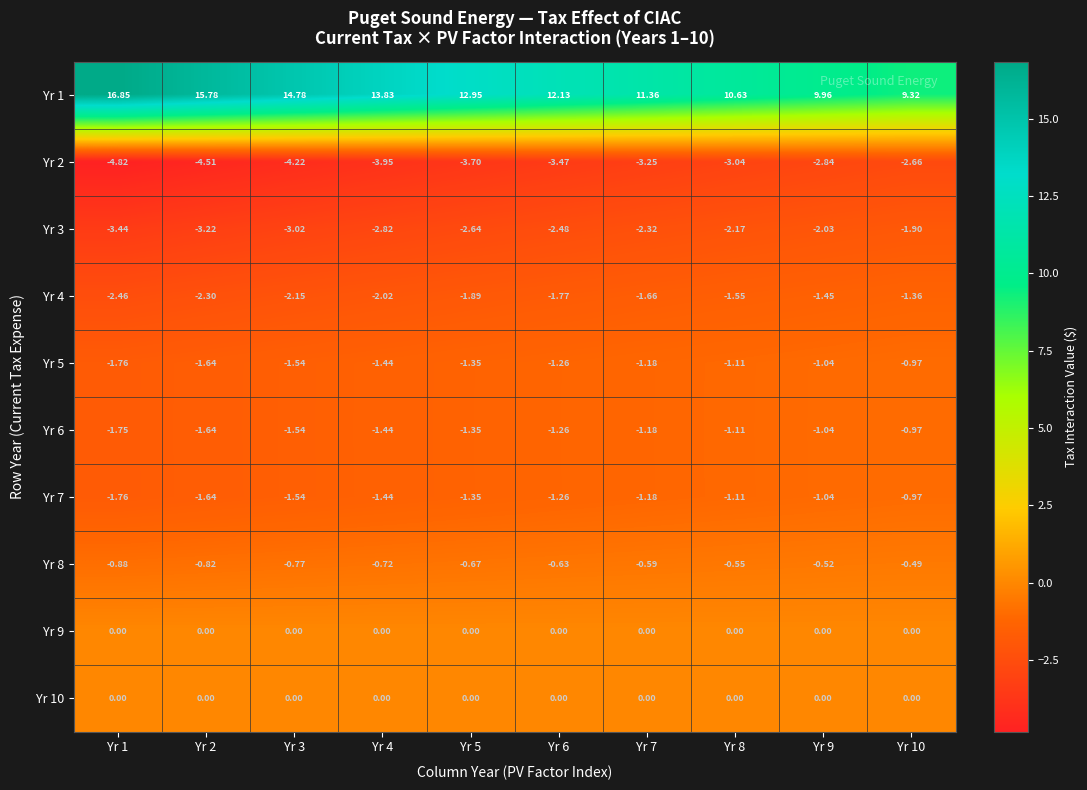

Is the value of Yr 3 at Yr 10 greater than the value of Yr 10 at Yr 8?

No